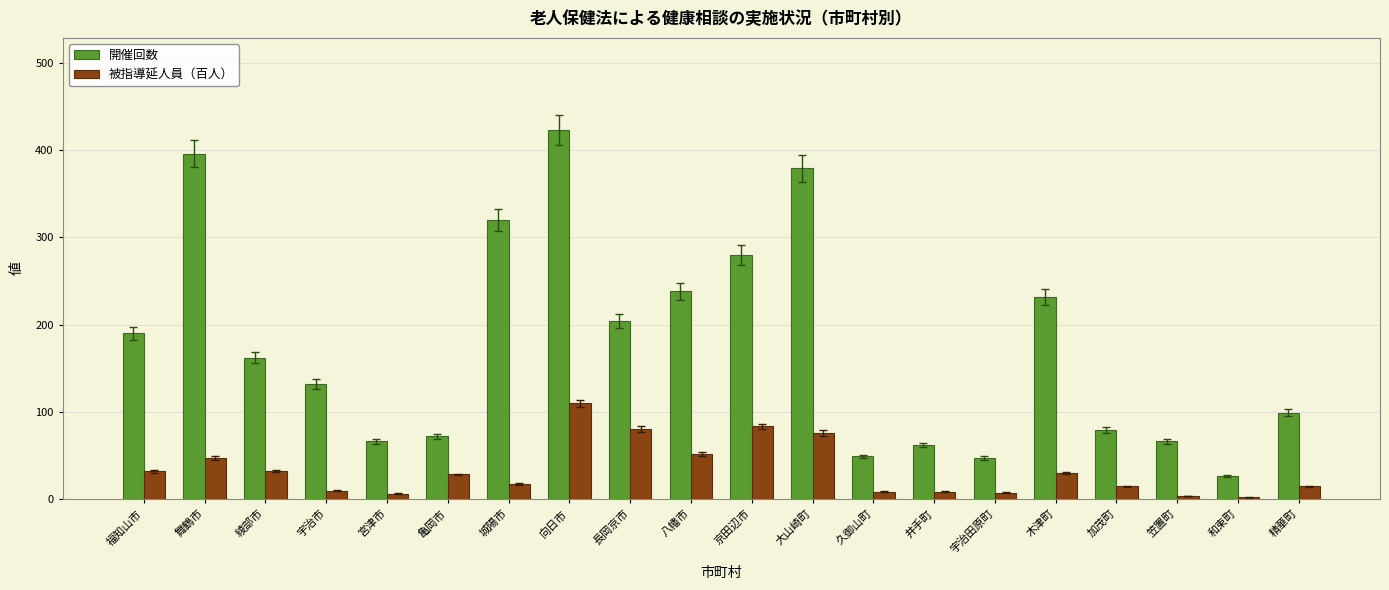

Rank the series by their maximum value, from lowest to highest.

被指導延人員（百人）, 開催回数